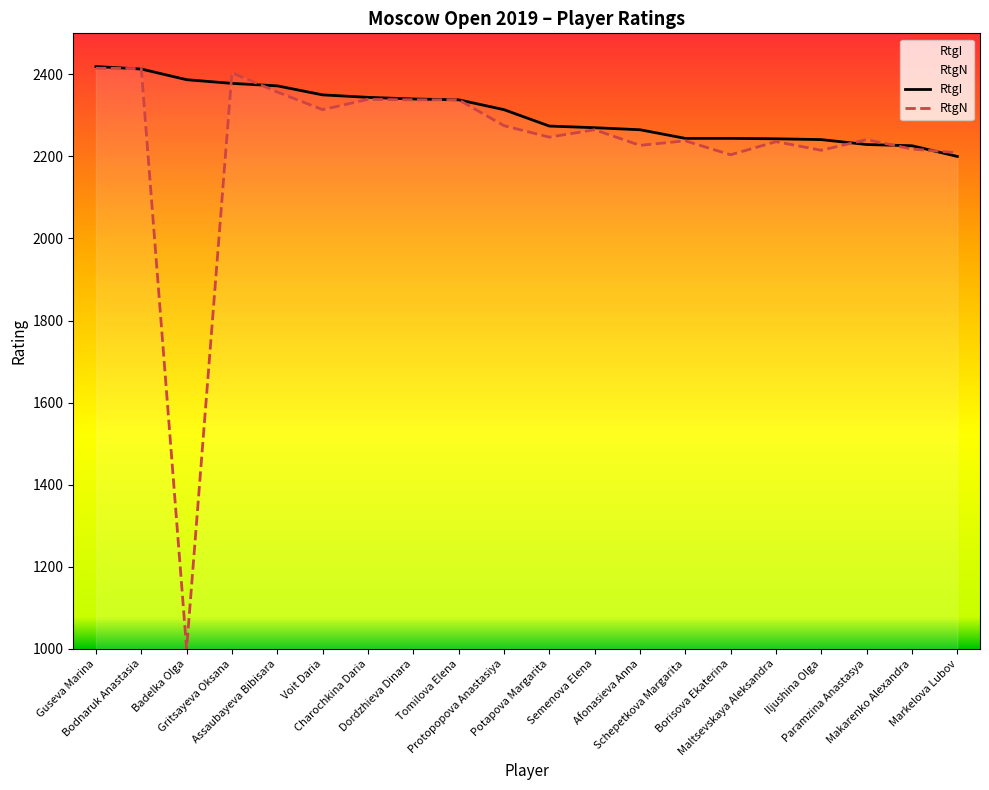

Is this an area chart (filled region under the line)?

No